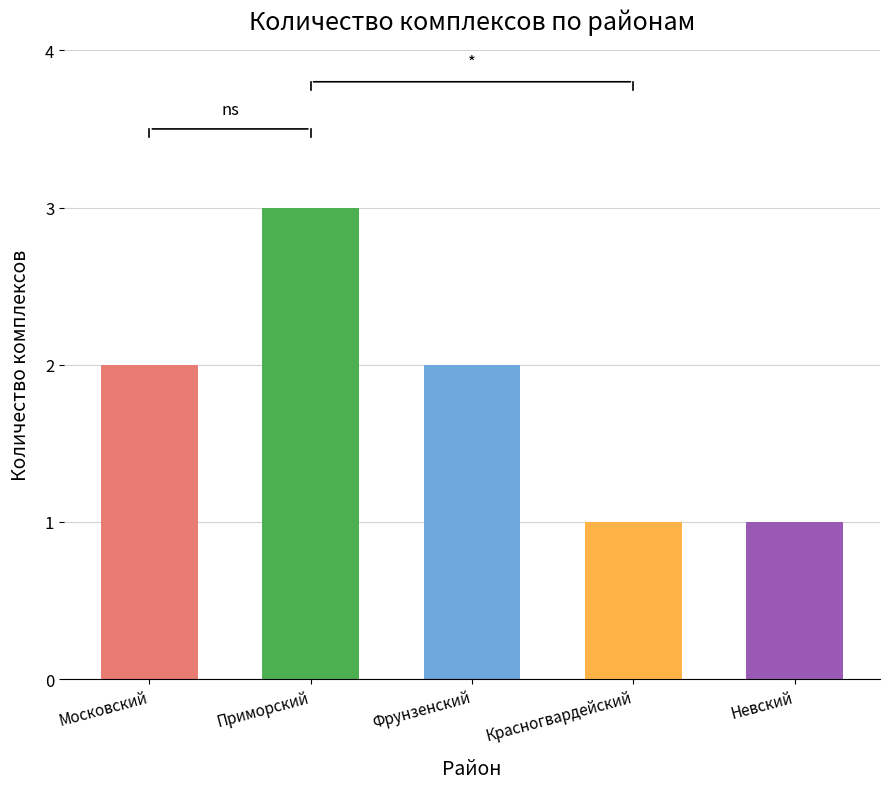

The chart shows a value of 2 at Фрунзенский. True or false?

True